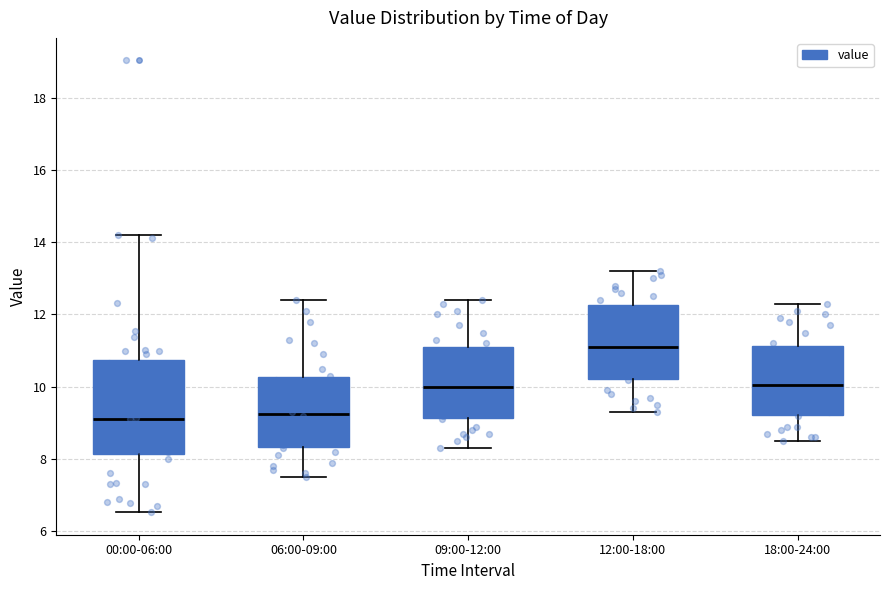

Reading left to right, transcribe this box plot: for each box, give where its median line is, the range the box spans, and where its two whiskers end, as read against the y-axis. The values are not printed on the chart, so give them approximately, as read against the axis.

00:00-06:00: median 9.2, box 8.2 to 10.8, whiskers 6.6 to 14.2
06:00-09:00: median 9.2, box 8.4 to 10.2, whiskers 7.6 to 12.4
09:00-12:00: median 10.0, box 9.2 to 11.2, whiskers 8.4 to 12.4
12:00-18:00: median 11.2, box 10.2 to 12.2, whiskers 9.4 to 13.2
18:00-24:00: median 10.0, box 9.2 to 11.2, whiskers 8.6 to 12.4